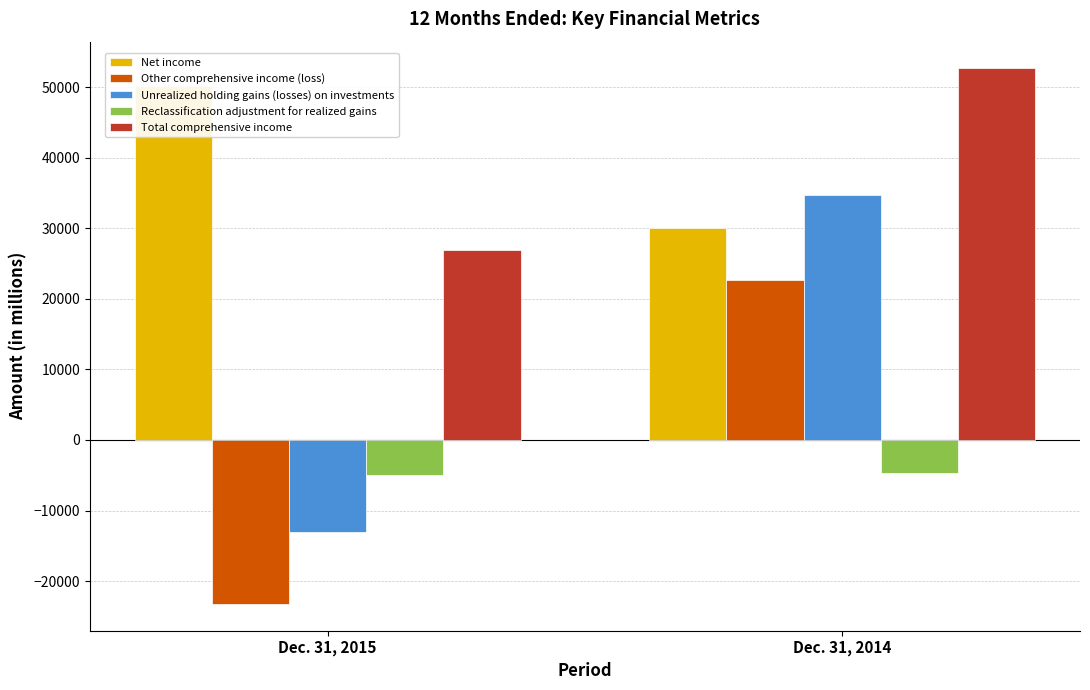

Does the chart contain any negative values?

Yes